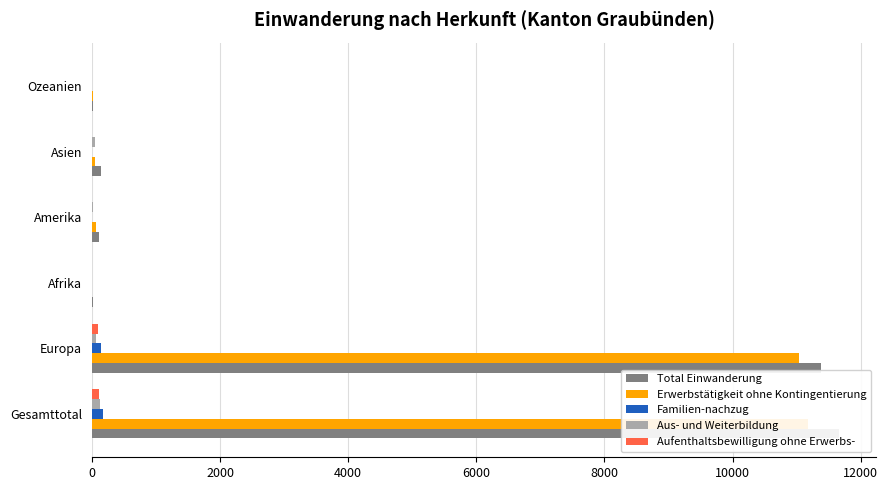

What is the difference between the maximum and minimum values in the Familien-nachzug series?

167